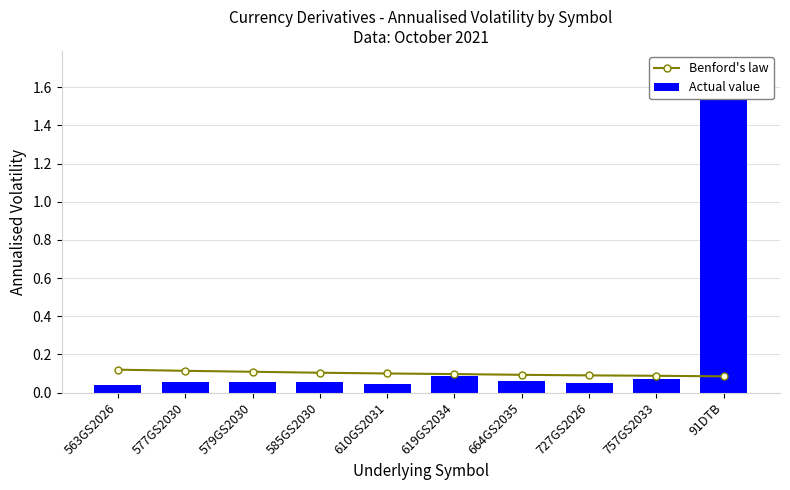

Rank the series at 91DTB from highest to lowest value.

Actual value, Benford's law